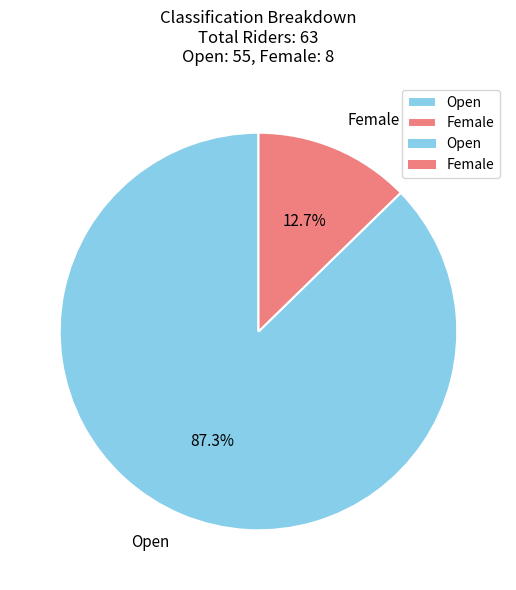

To the nearest percent, what is the combined percentage of Open and Female?

100%